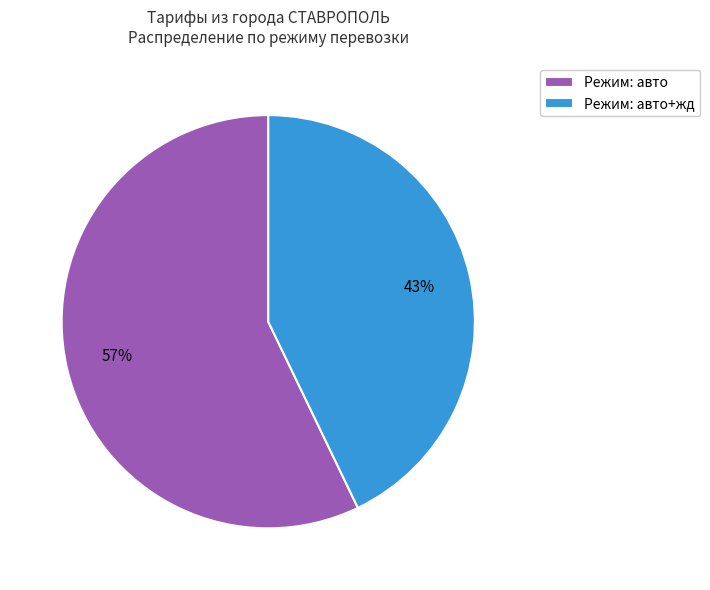

To the nearest percent, what portion does Режим: авто+жд represent?

43%